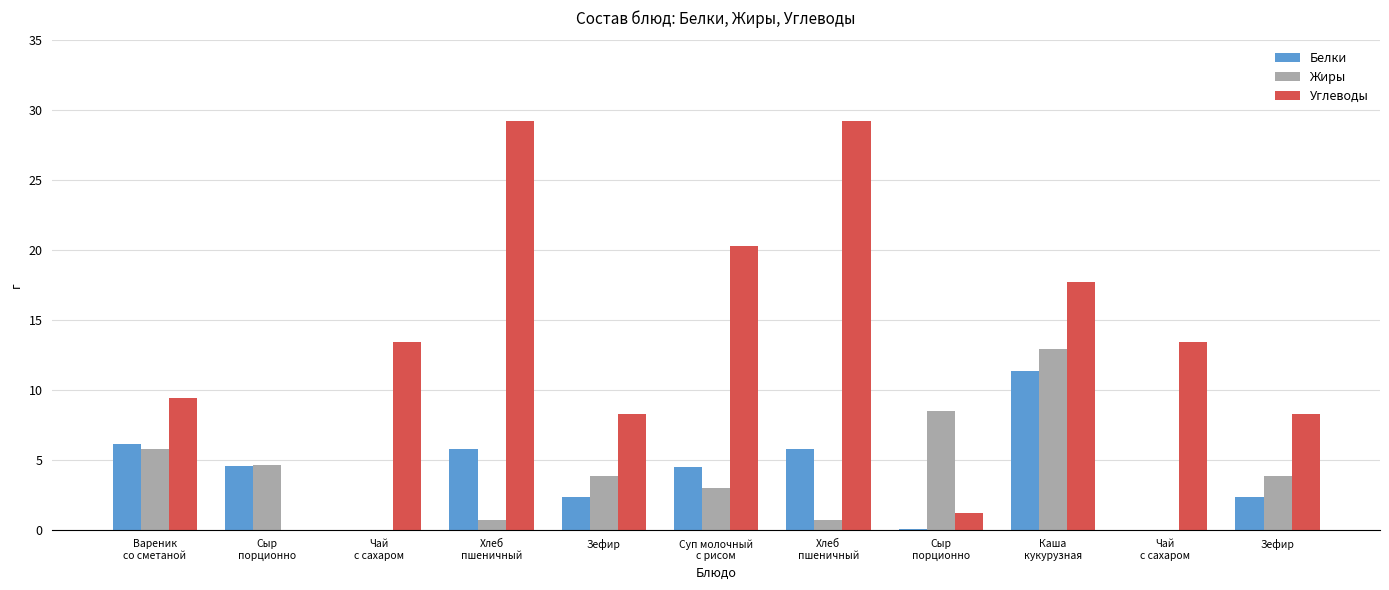

Reading left to right, what are all the values shown in this chart?

Белки: Вареник
со сметаной=6.1	Сыр
порционно=4.5	Чай
с сахаром=0.0	Хлеб
пшеничный=5.8	Зефир=2.3	Суп молочный
с рисом=4.5	Хлеб
пшеничный=5.8	Сыр
порционно=0.1	Каша
кукурузная=11.4	Чай
с сахаром=0.0	Зефир=2.3
Жиры: Вареник
со сметаной=5.8	Сыр
порционно=4.6	Чай
с сахаром=0.0	Хлеб
пшеничный=0.7	Зефир=3.8	Суп молочный
с рисом=3.0	Хлеб
пшеничный=0.7	Сыр
порционно=8.5	Каша
кукурузная=12.9	Чай
с сахаром=0.0	Зефир=3.8
Углеводы: Вареник
со сметаной=9.4	Сыр
порционно=0.0	Чай
с сахаром=13.4	Хлеб
пшеничный=29.2	Зефир=8.2	Суп молочный
с рисом=20.3	Хлеб
пшеничный=29.2	Сыр
порционно=1.2	Каша
кукурузная=17.7	Чай
с сахаром=13.4	Зефир=8.2